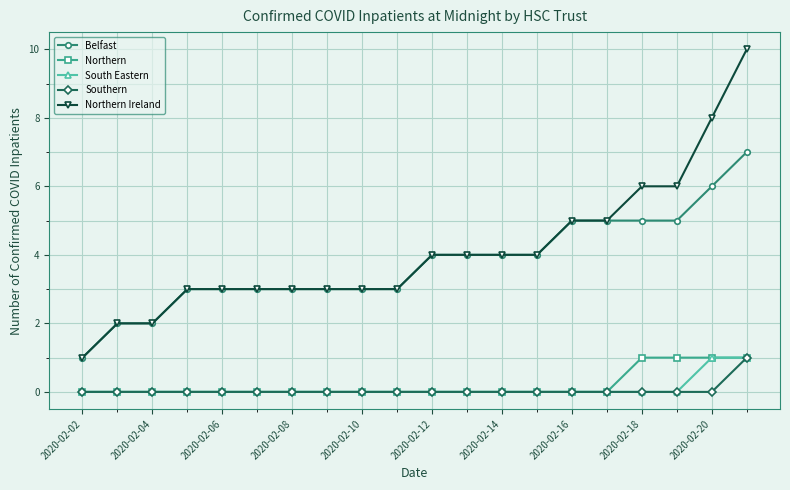

True or false: Northern and Northern Ireland cross at least once.

False